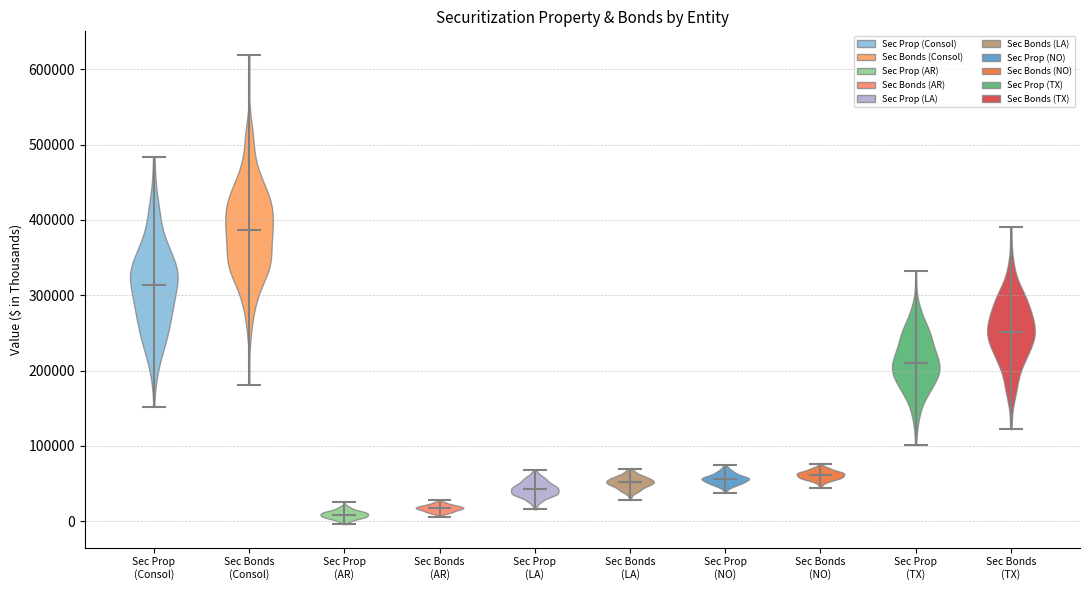

Which violin has the highest median line?

Sec Bonds (Consol)